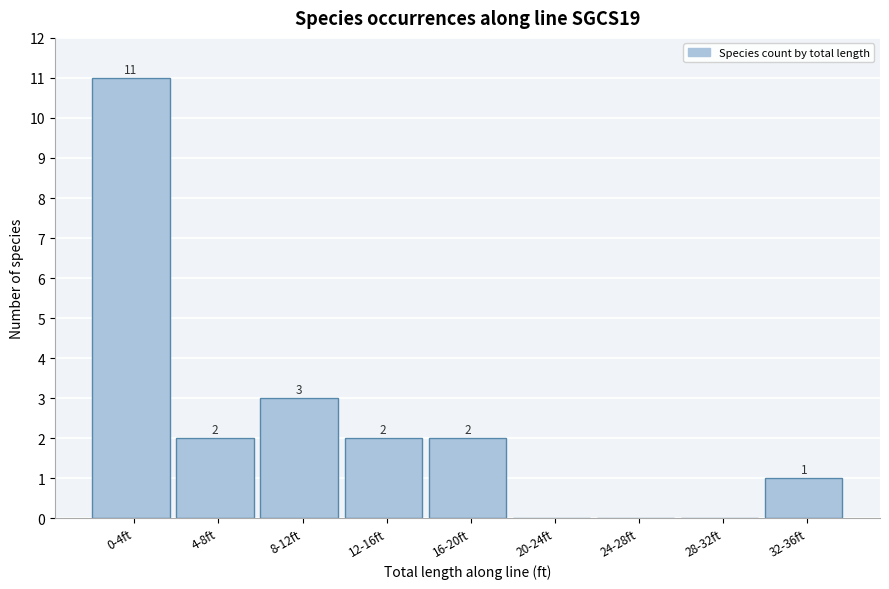

Reading left to right, list all the values displayed in this chart.

0-4ft=11	4-8ft=2	8-12ft=3	12-16ft=2	16-20ft=2	20-24ft=0	24-28ft=0	28-32ft=0	32-36ft=1